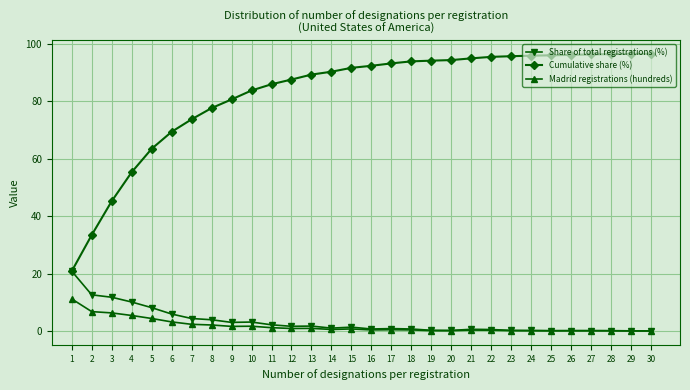

True or false: Share of total registrations (%) has more than 1 interior local peaks.

True